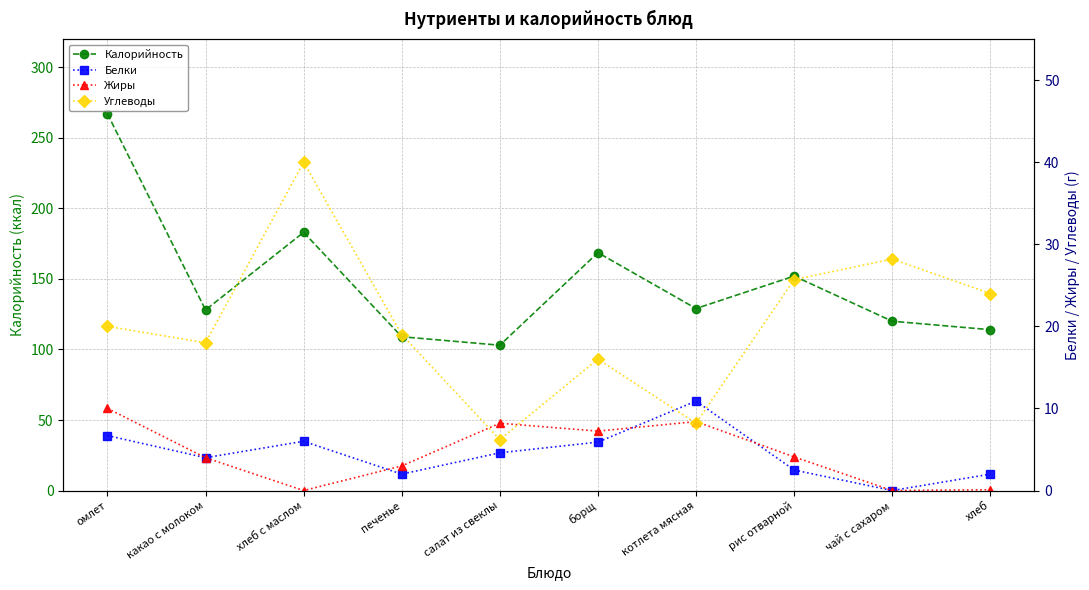

True or false: Калорийность and Белки intersect in this chart.

False